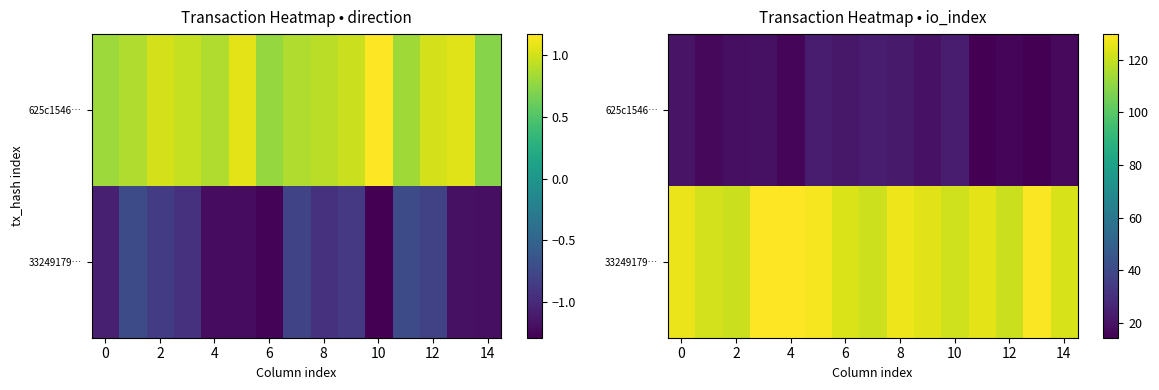

How many categories are shown in the chart?

15